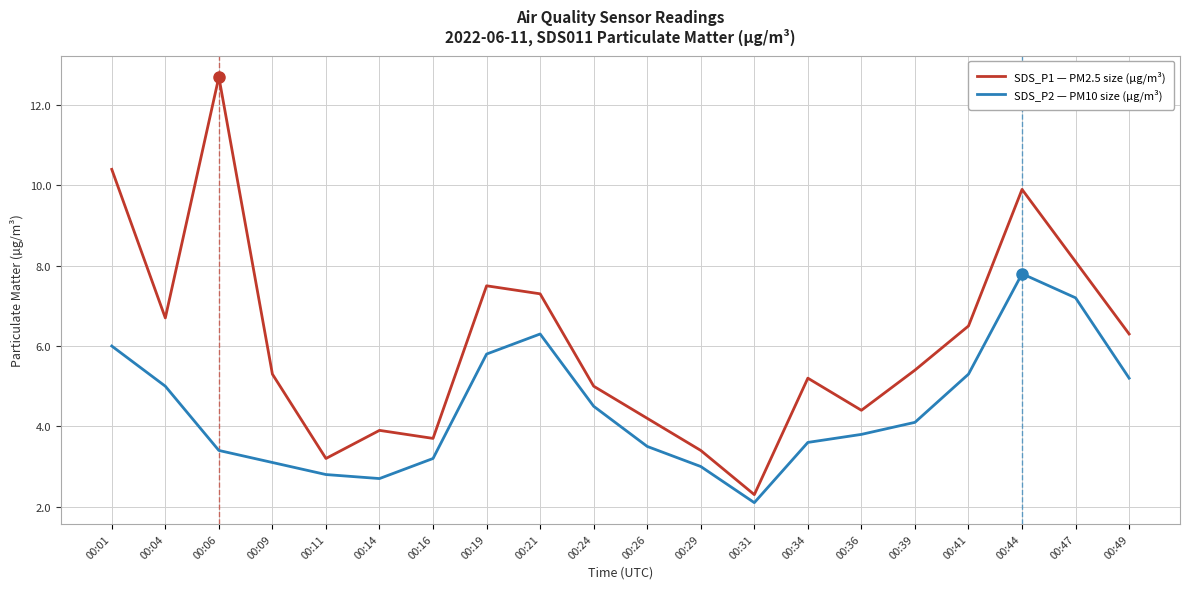

What is the approximate value of SDS_P2 — PM10 size (µg/m³) at 00:14?

2.7